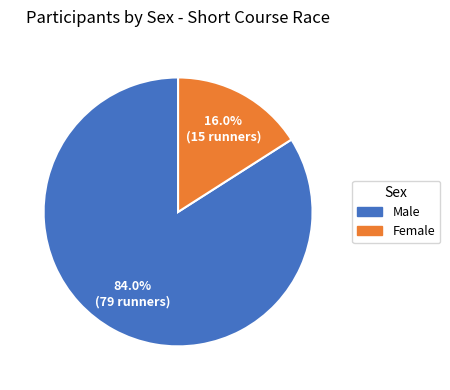

Does any single category account for the majority?

Yes